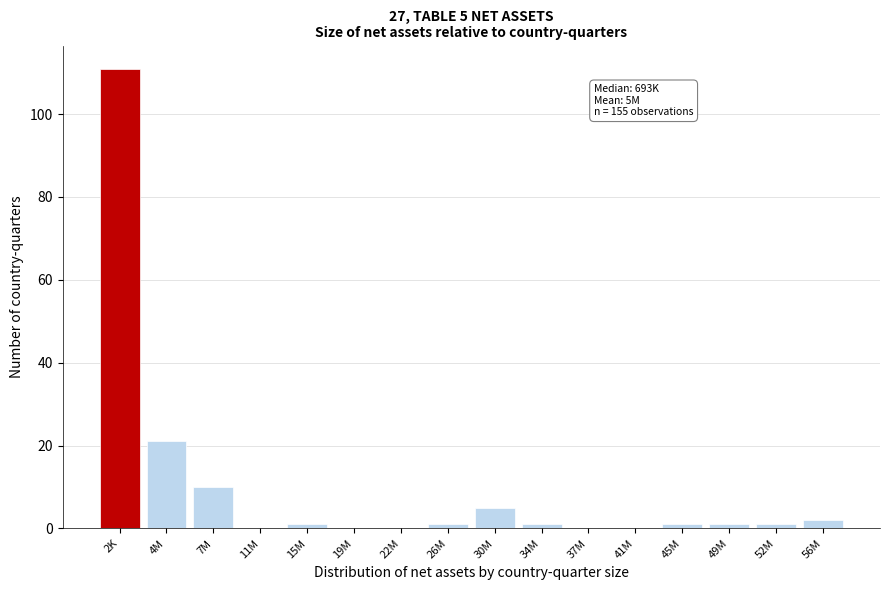

Reading right to left, extract all data points from this chart.

56M=2	52M=1	49M=1	45M=1	41M=0	37M=0	34M=1	30M=5	26M=1	22M=0	19M=0	15M=1	11M=0	7M=10	4M=21	2K=111